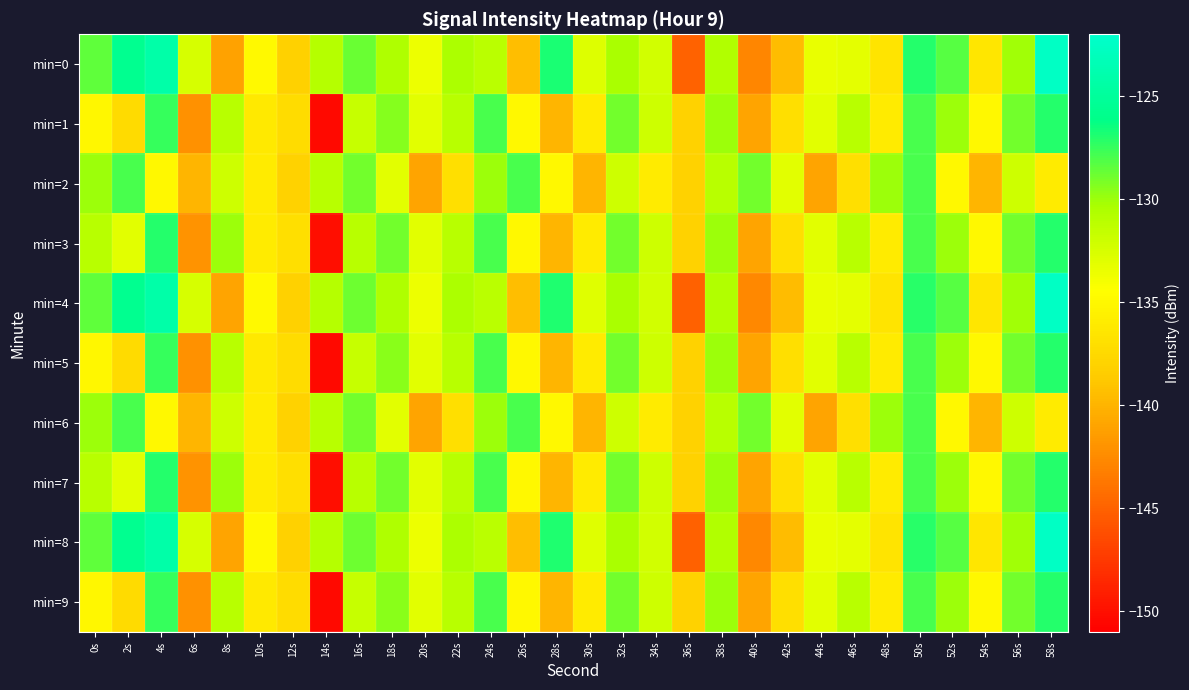

Rank the series at 22s from highest to lowest value.

min=0, min=4, min=8, min=1, min=3, min=5, min=7, min=9, min=2, min=6